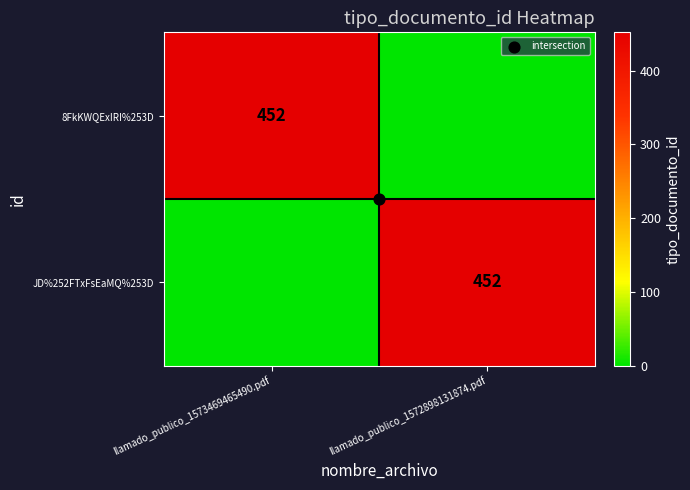

Which series has the widest spread of values?

8FkKWQExIRI%253D